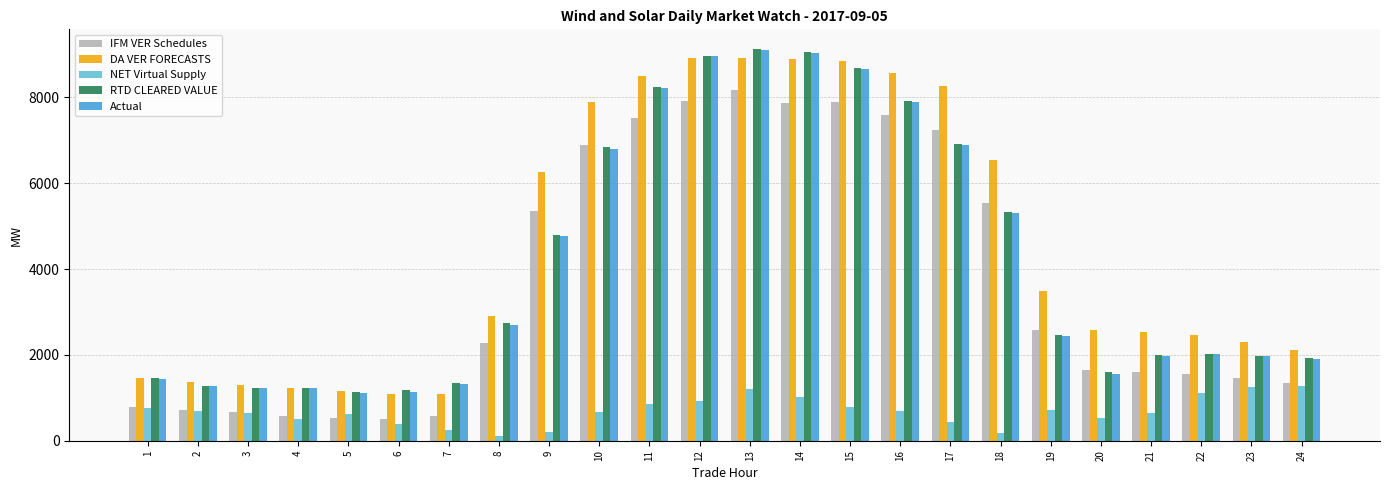

Between 2 and 12, which series saw the biggest shift?

RTD CLEARED VALUE